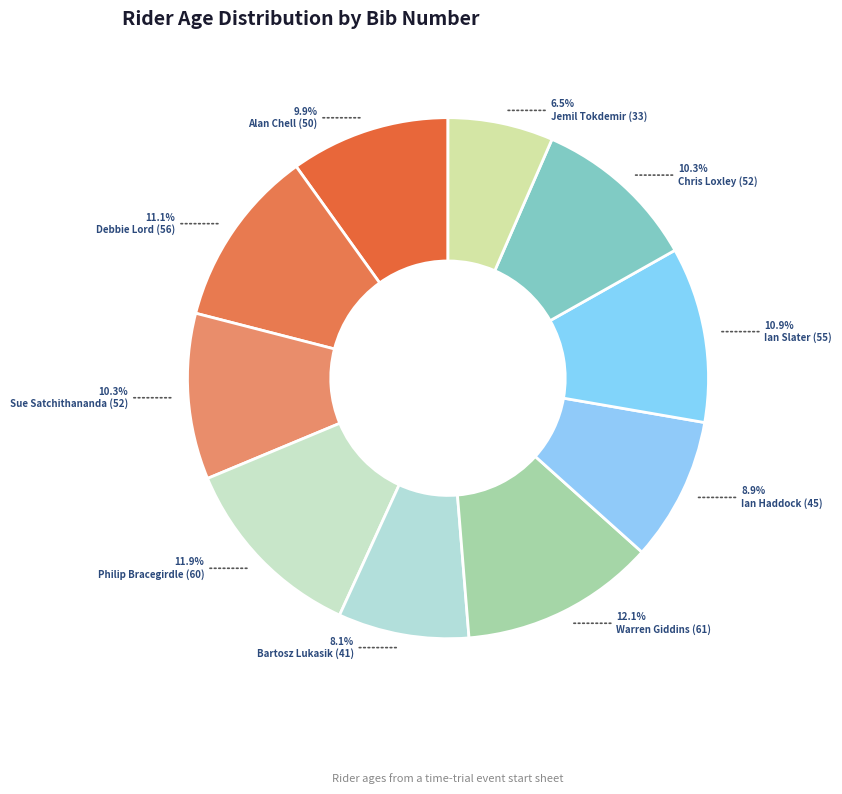

Count the number of slices in the pie.

10